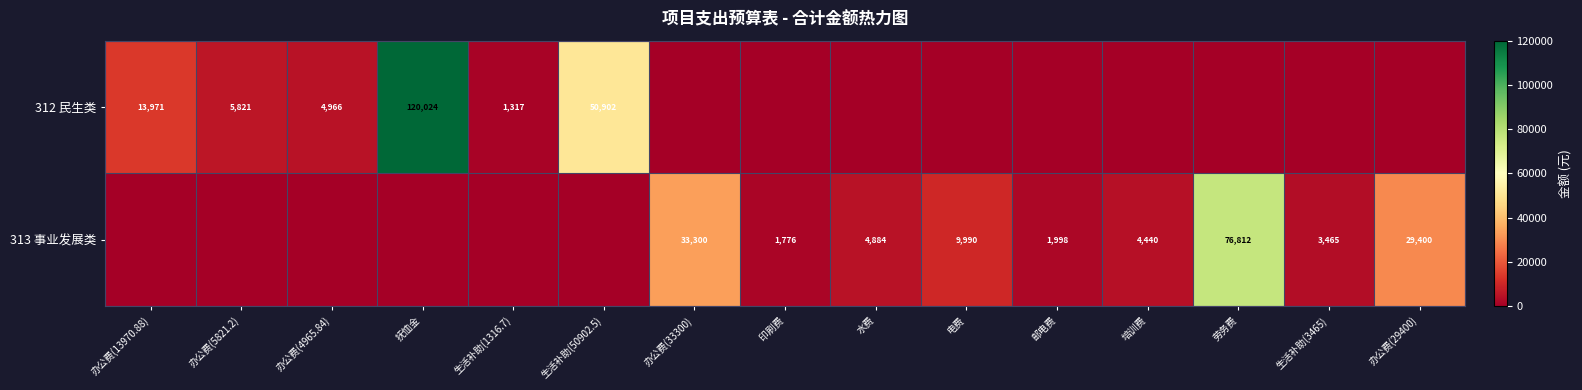

At which category is the sum across all series the highest?

抚恤金